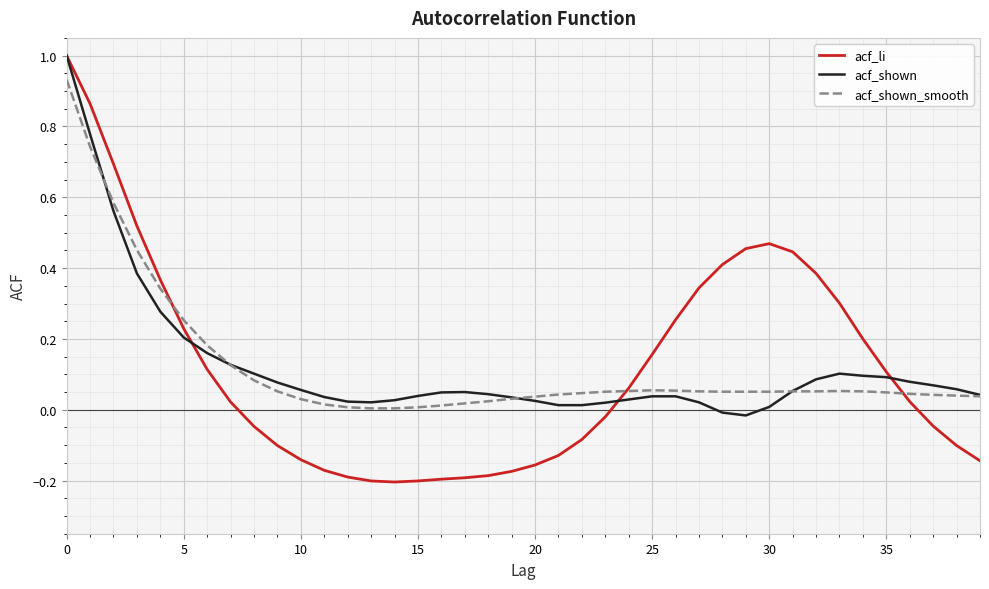

Which series has the largest range (max minus min)?

acf_li